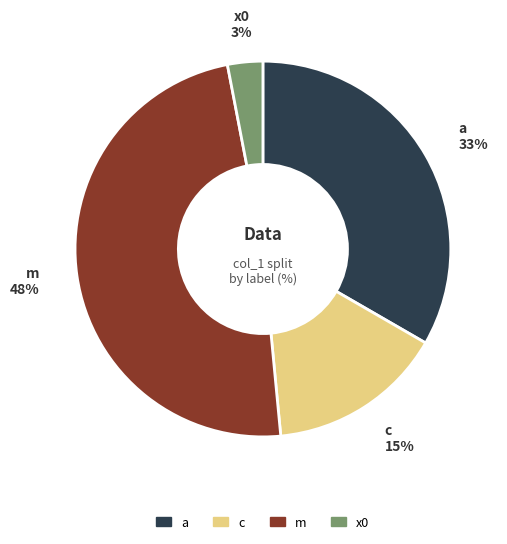

Which category has the smallest portion of the pie?

x0